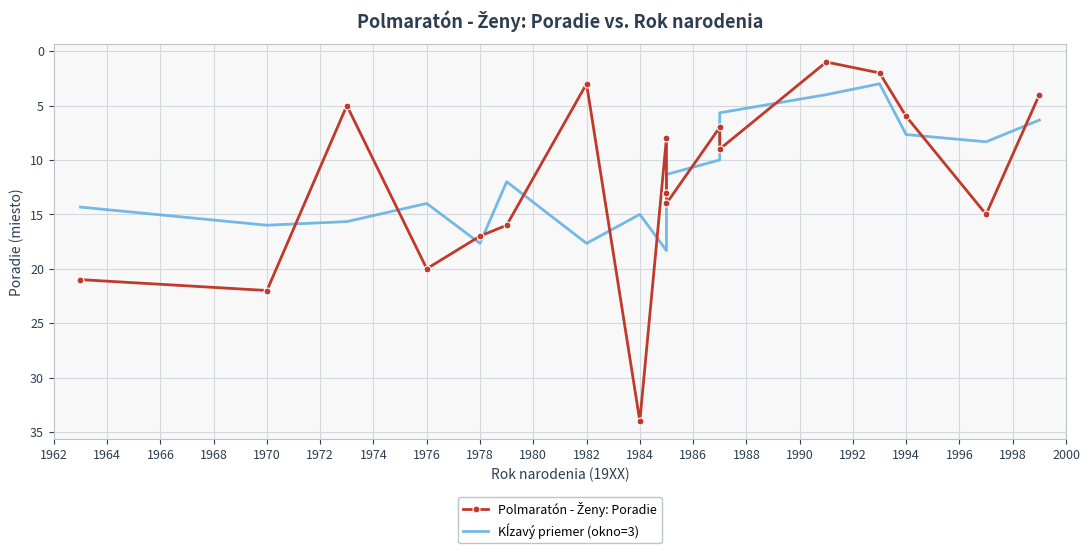

Is it true that Kĺzavý priemer (okno=3) equals 4.4 at 1964?

False